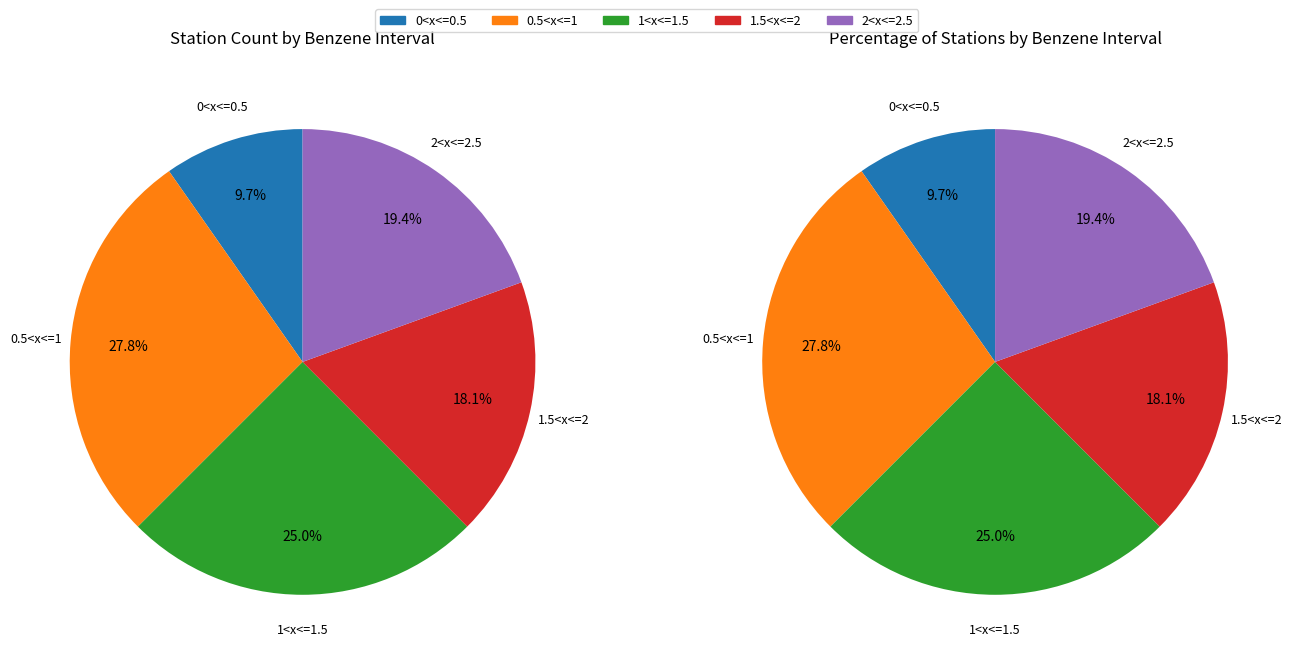

Which has a higher value, Other (0<x<=0.5) or Other (0.5<x<=1)?

Other (0.5<x<=1)